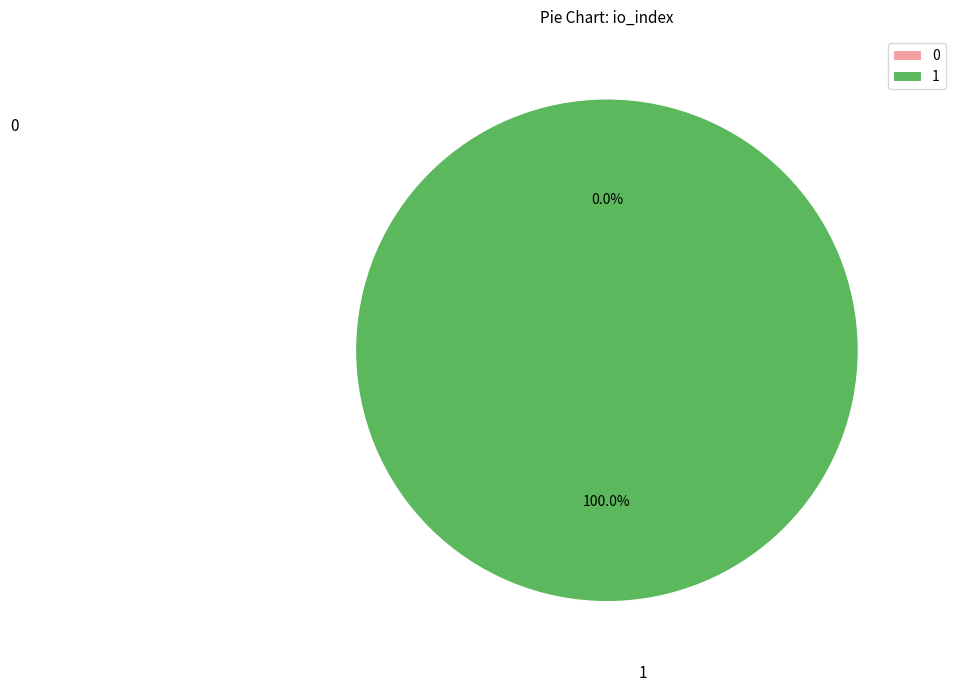

To the nearest percent, what is the average slice percentage?

50%